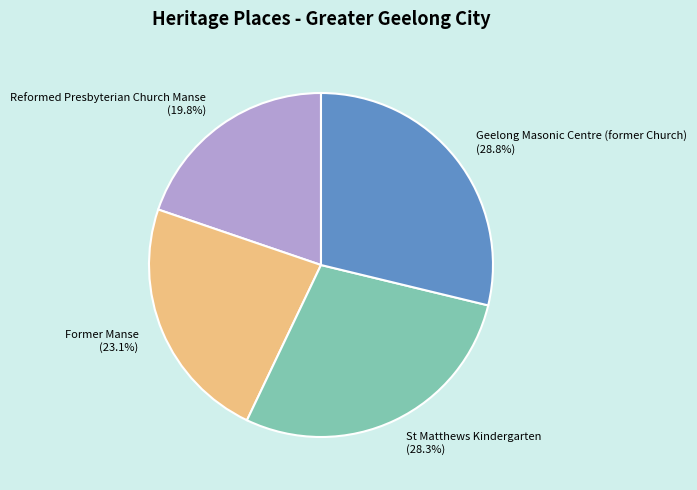

What is the ratio of the value at Former Manse to the value at Geelong Masonic Centre (former Church)?

0.8